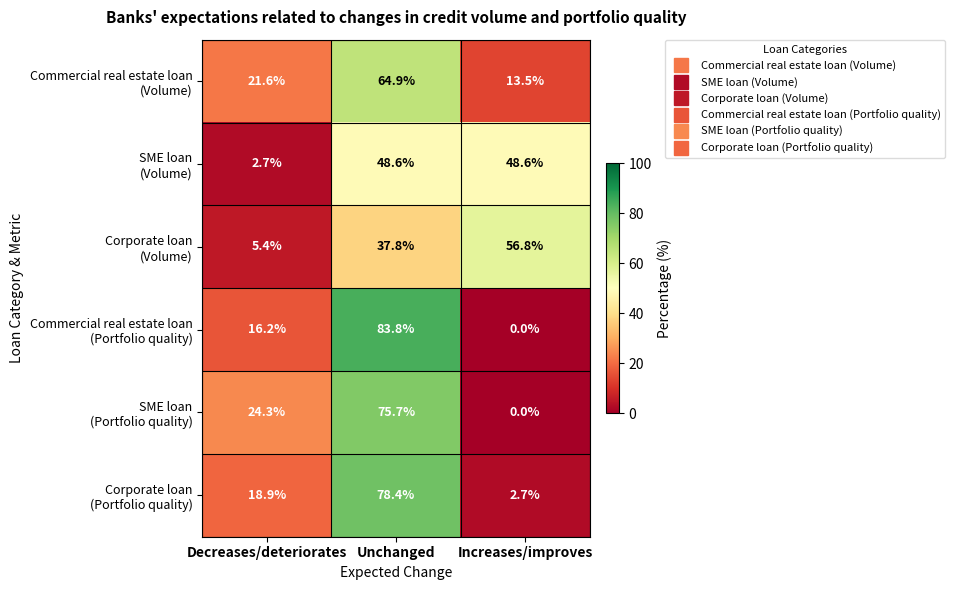

What is the greatest value displayed?

83.8